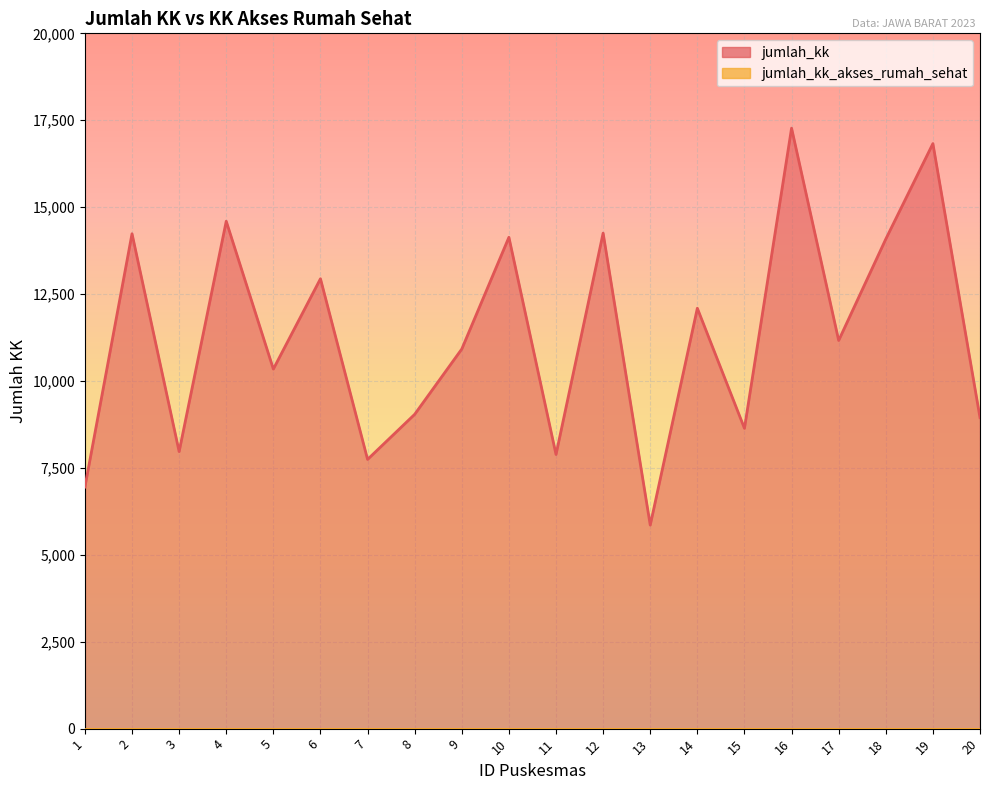

How many interior local valleys (lower than both neighbors) does the data have?

7